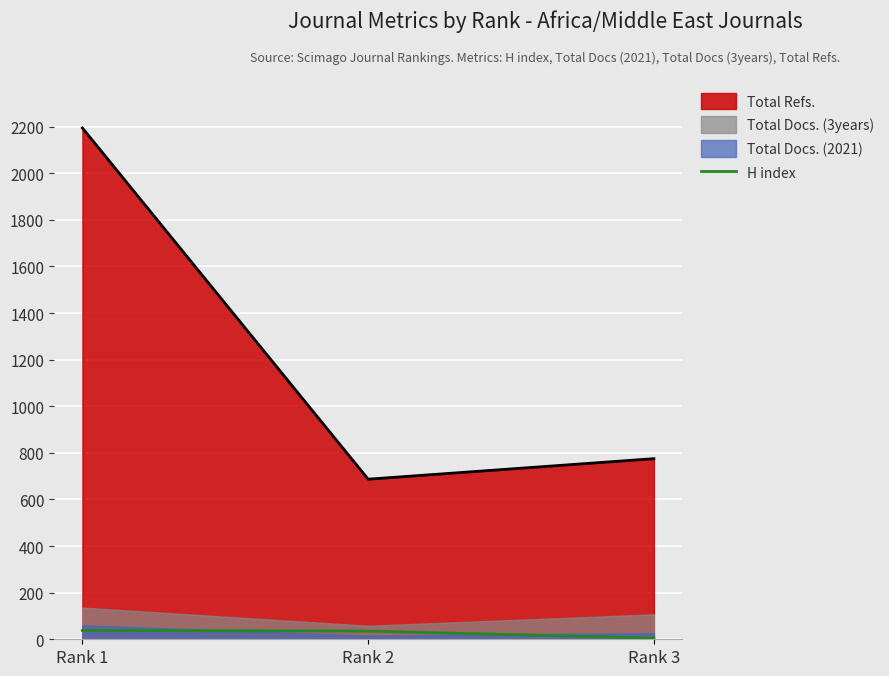

List the labels in order of Total Refs. value, largest first.

Rank 1, Rank 3, Rank 2